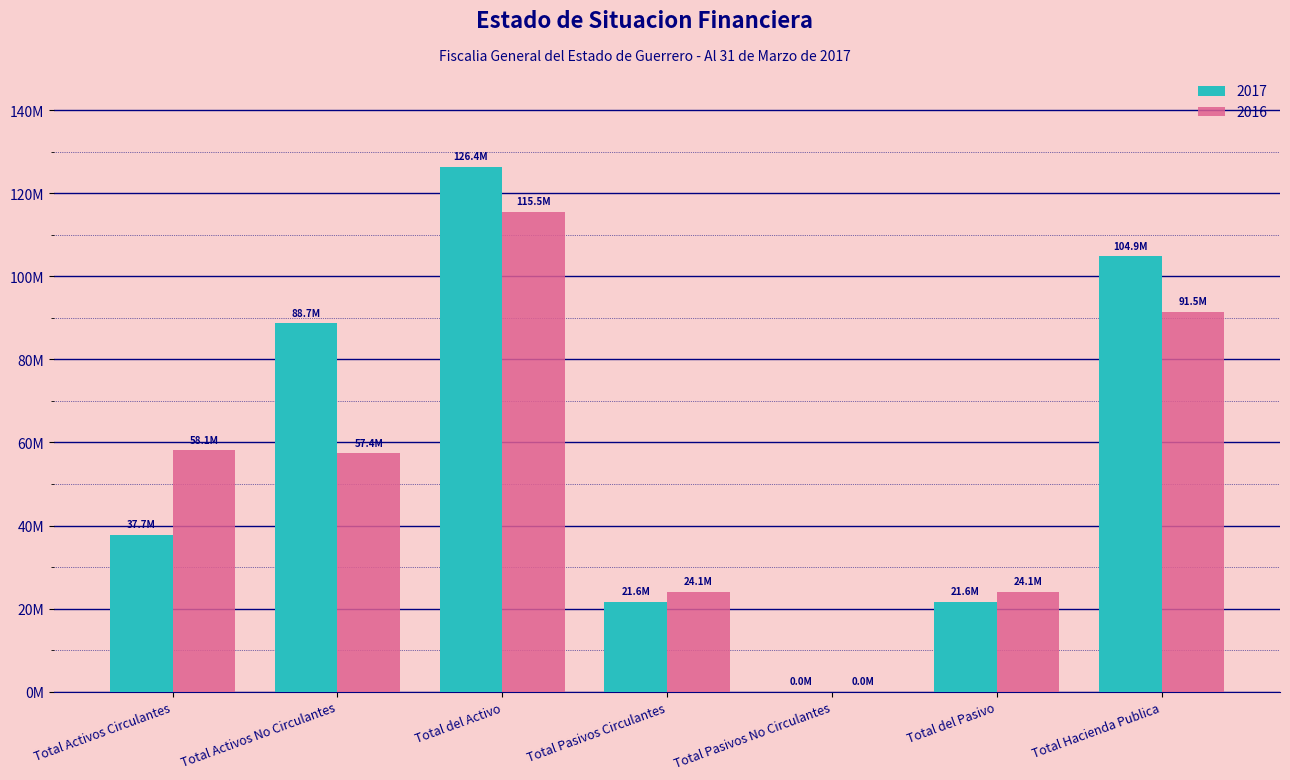

Does the chart contain stacked bars?

No